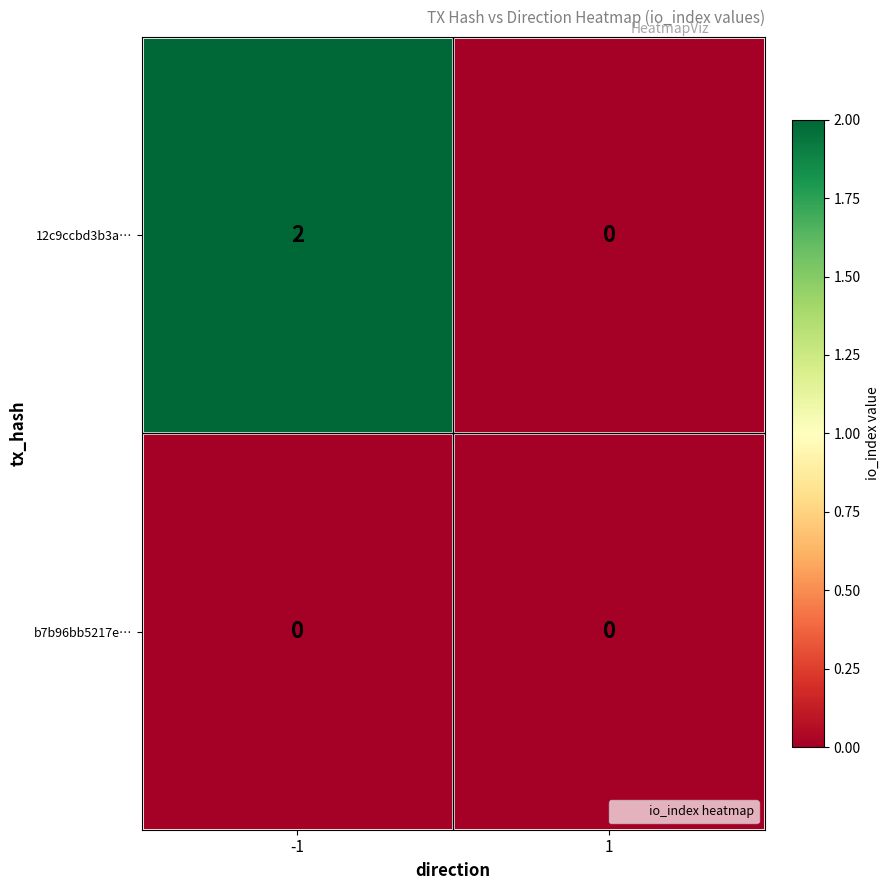

Rank the series by their average value, from lowest to highest.

b7b96bb5217e…, 12c9ccbd3b3a…